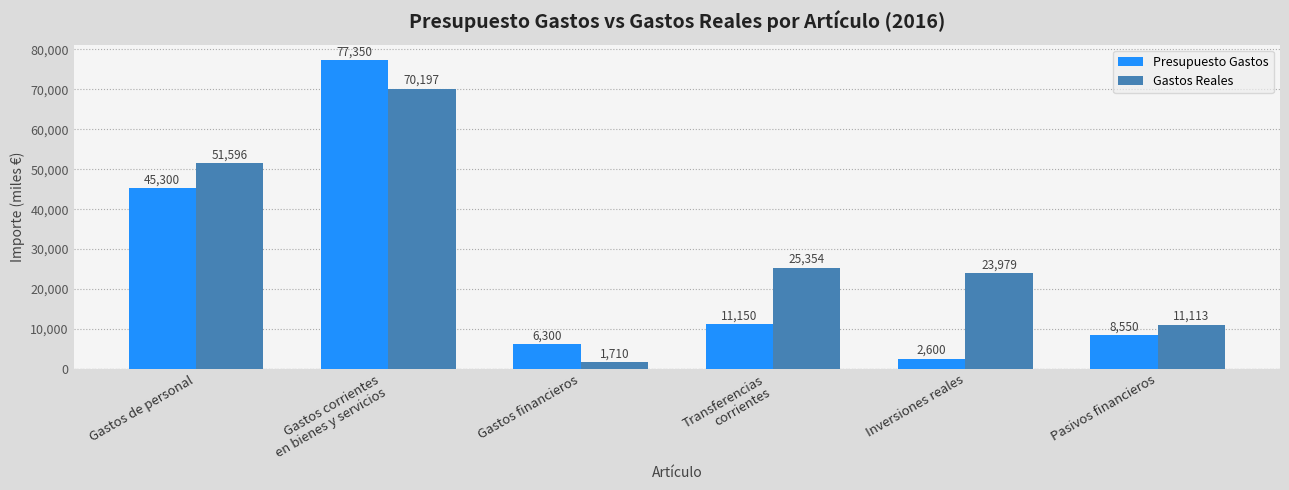

What is the label of the 4th bar from the right?

Gastos financieros